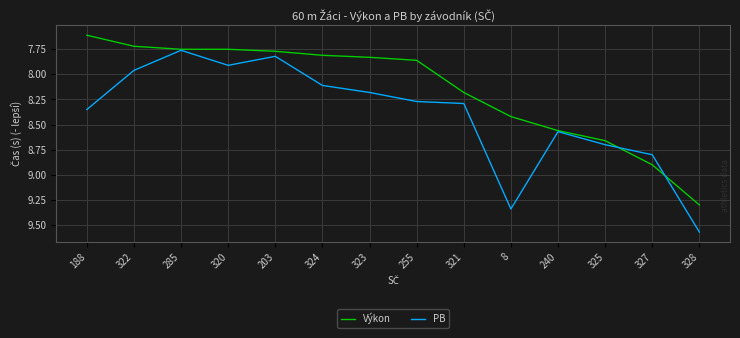

List the labels in order of PB value, smallest first.

285, 203, 320, 322, 324, 323, 255, 321, 188, 240, 325, 327, 8, 328